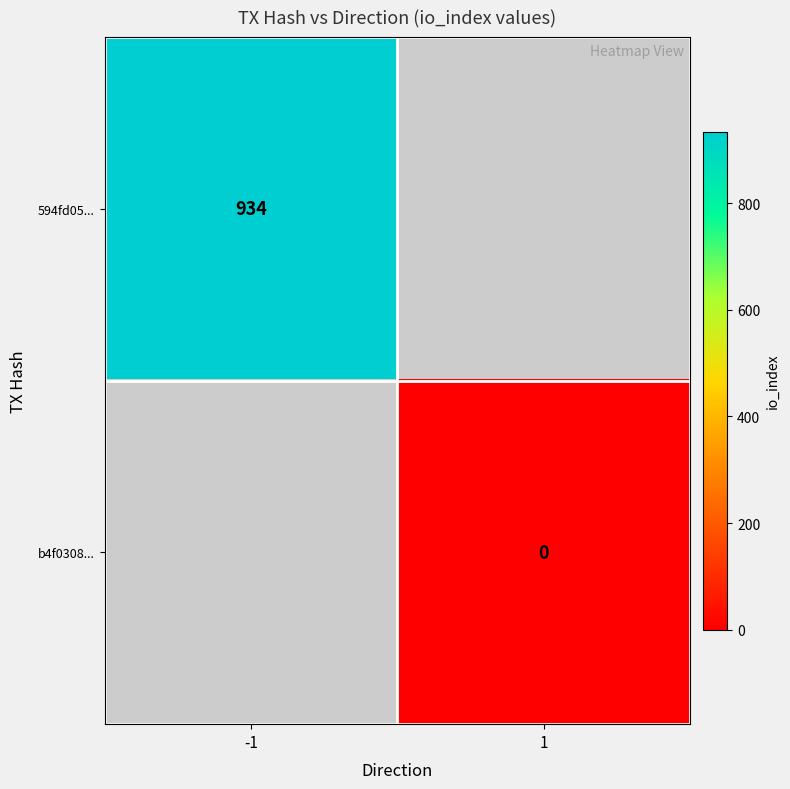

Is the value of b4f0308... at 1 greater than the value of 594fd05... at -1?

No